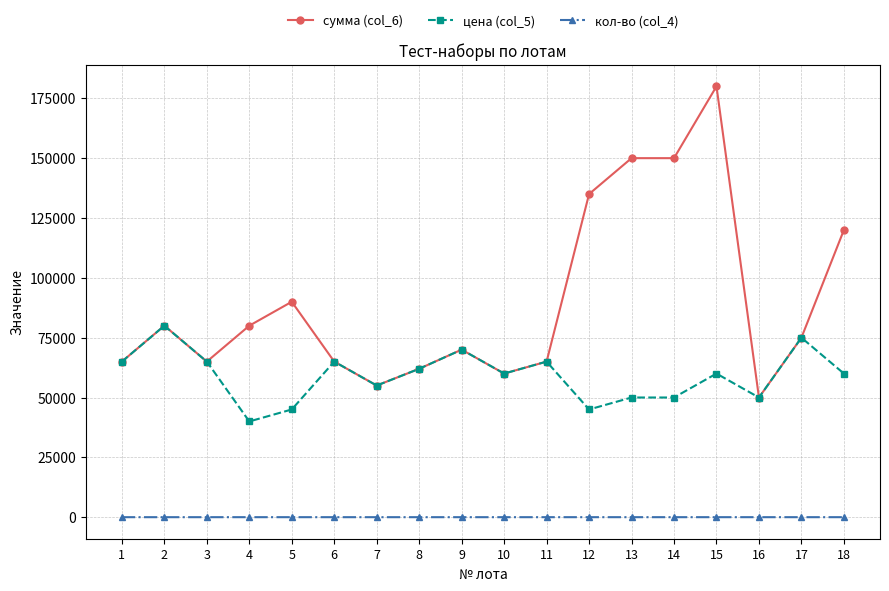

How many data points in кол-во (col_4) are above 1?

7